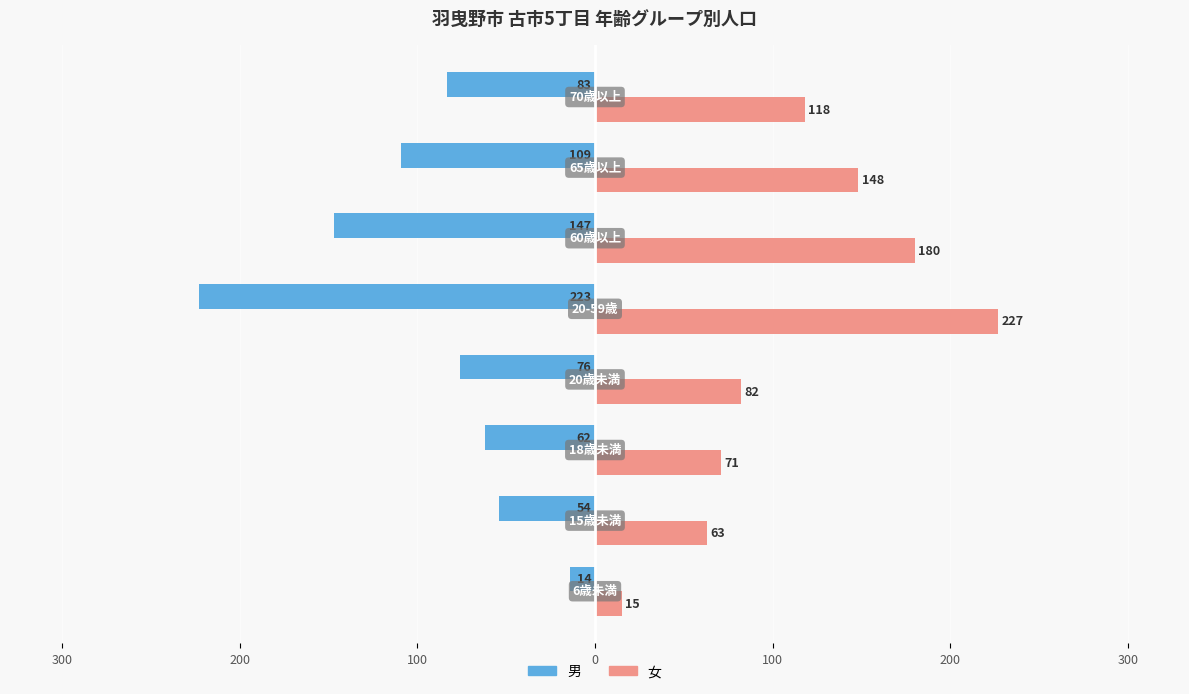

List the series in order of their peak value, lowest first.

男, 女